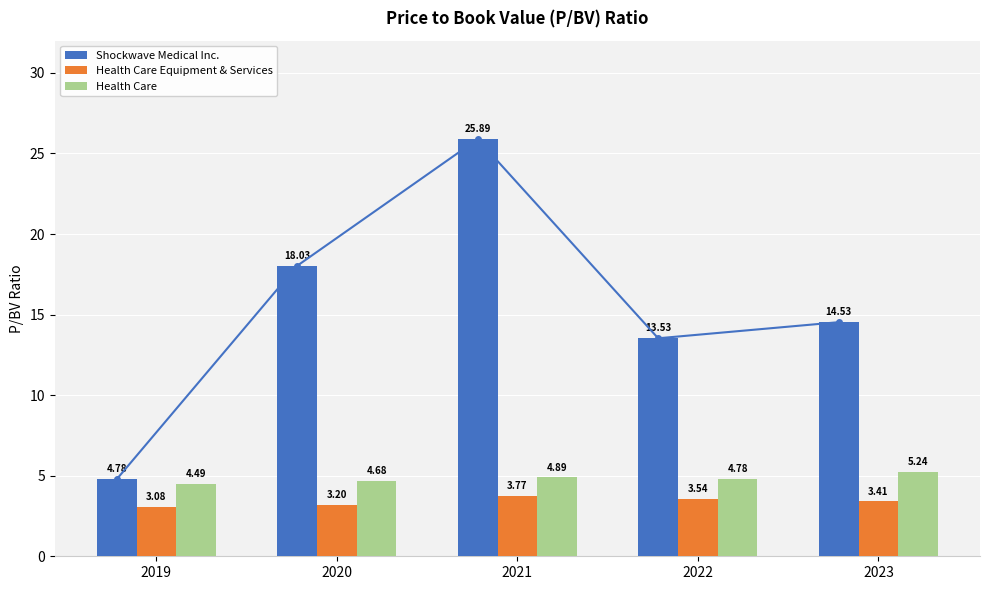

At how many categories does at least one series exceed 9?

4